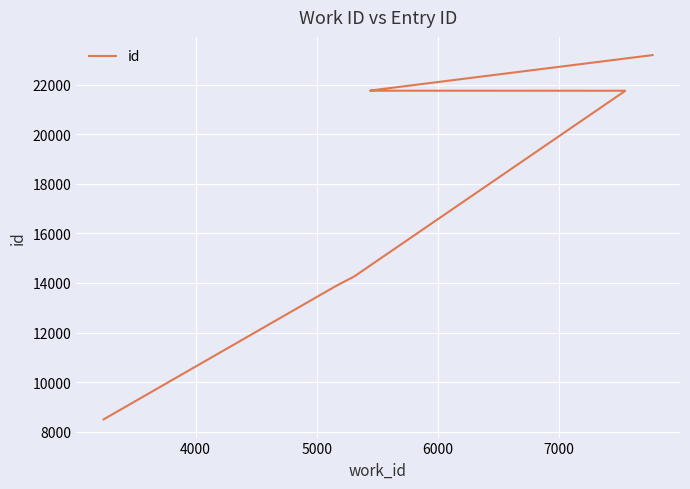

How many lines are shown in the chart?

1